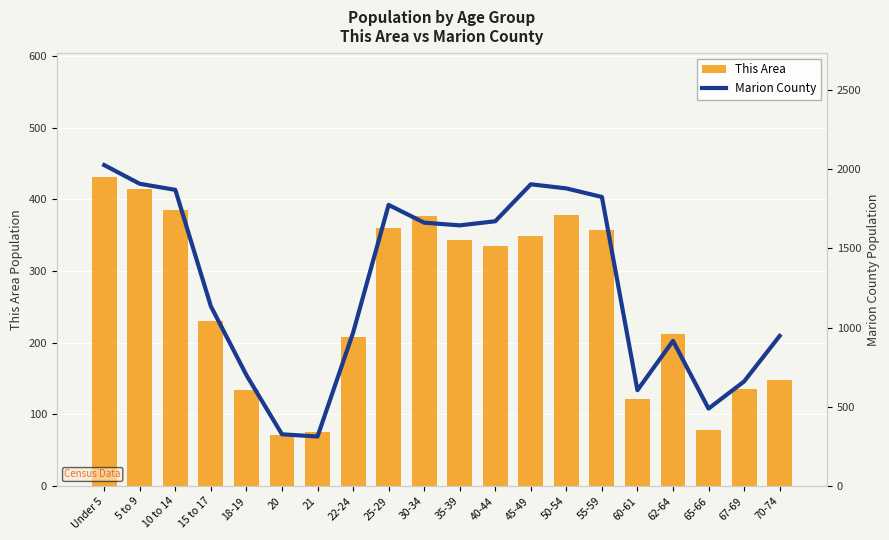

At which category is the sum across all series the highest?

Under 5